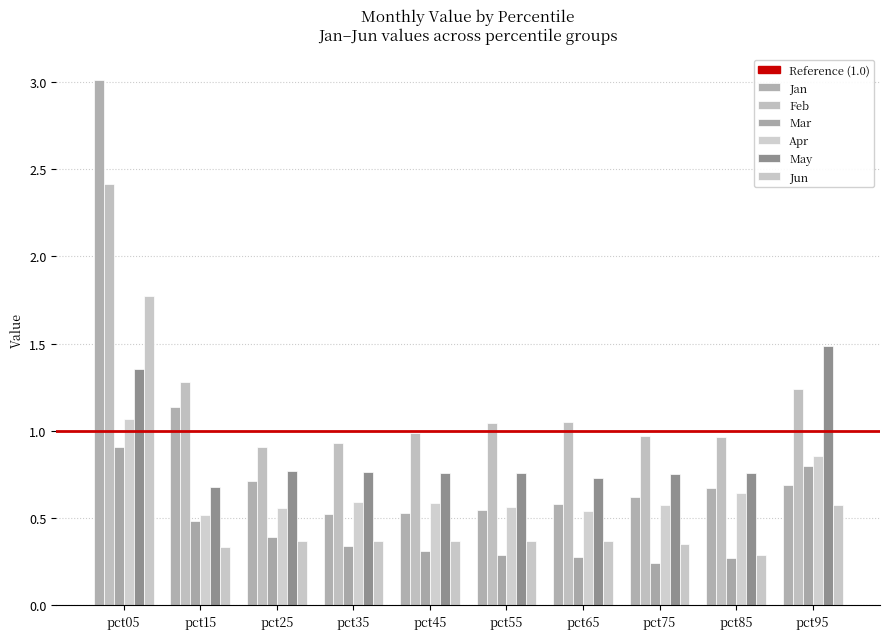

What is the sum of all Jun values?

5.2